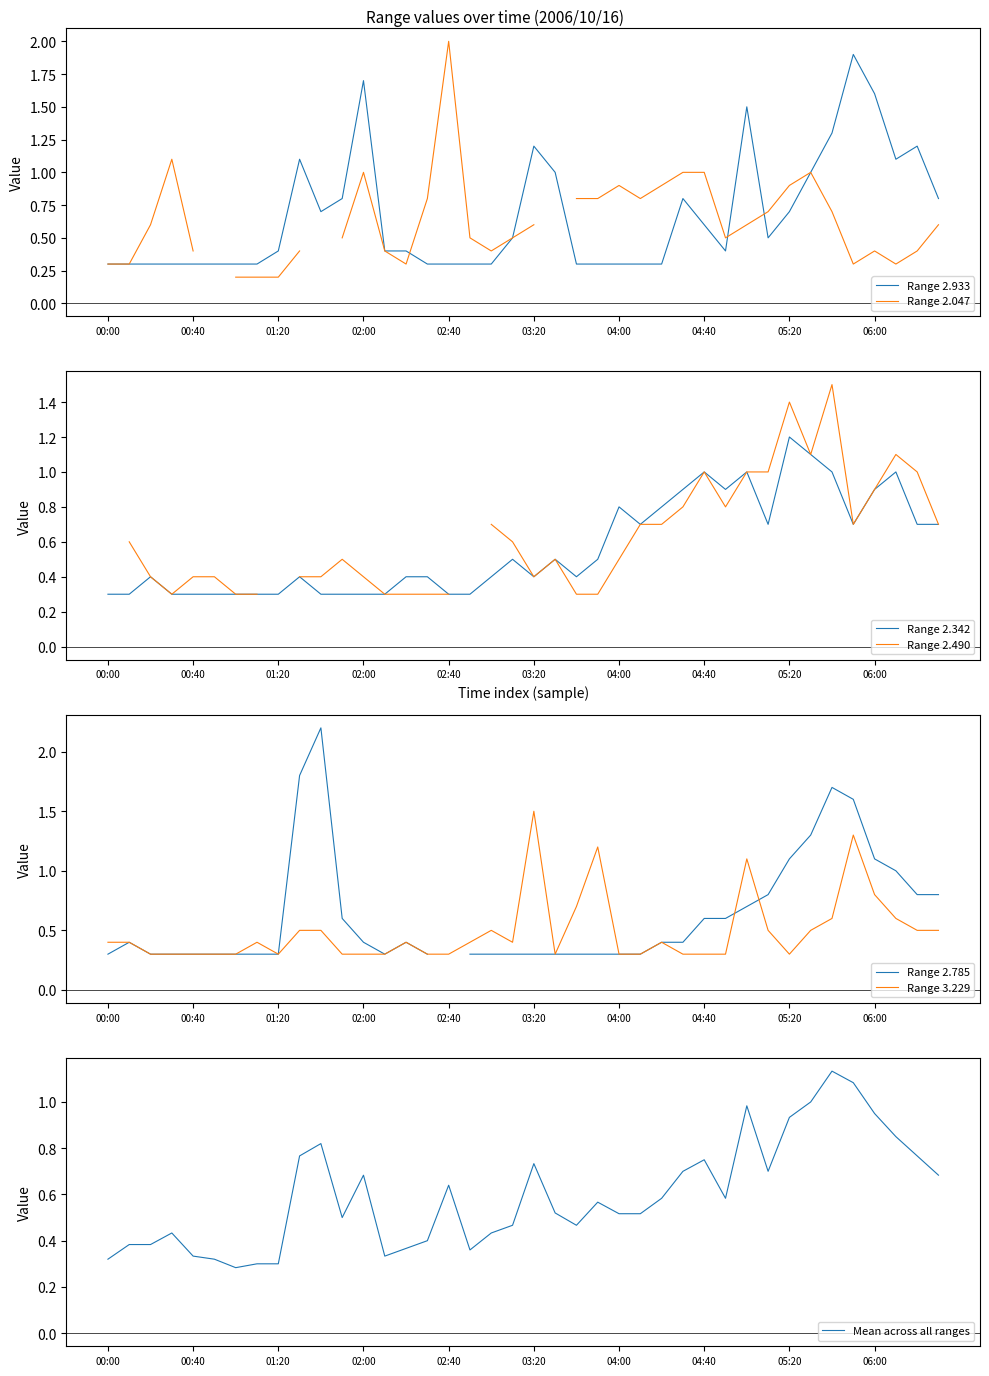

How many interior local peaks does the 2.342 series have?

9